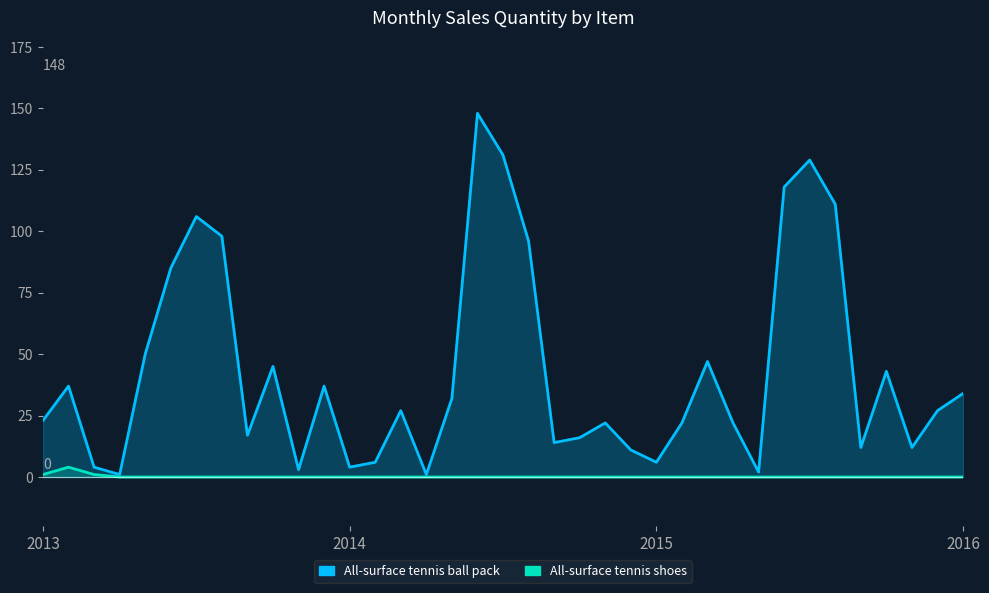

The All-surface tennis ball pack series shows 7 at 35. True or false?

False